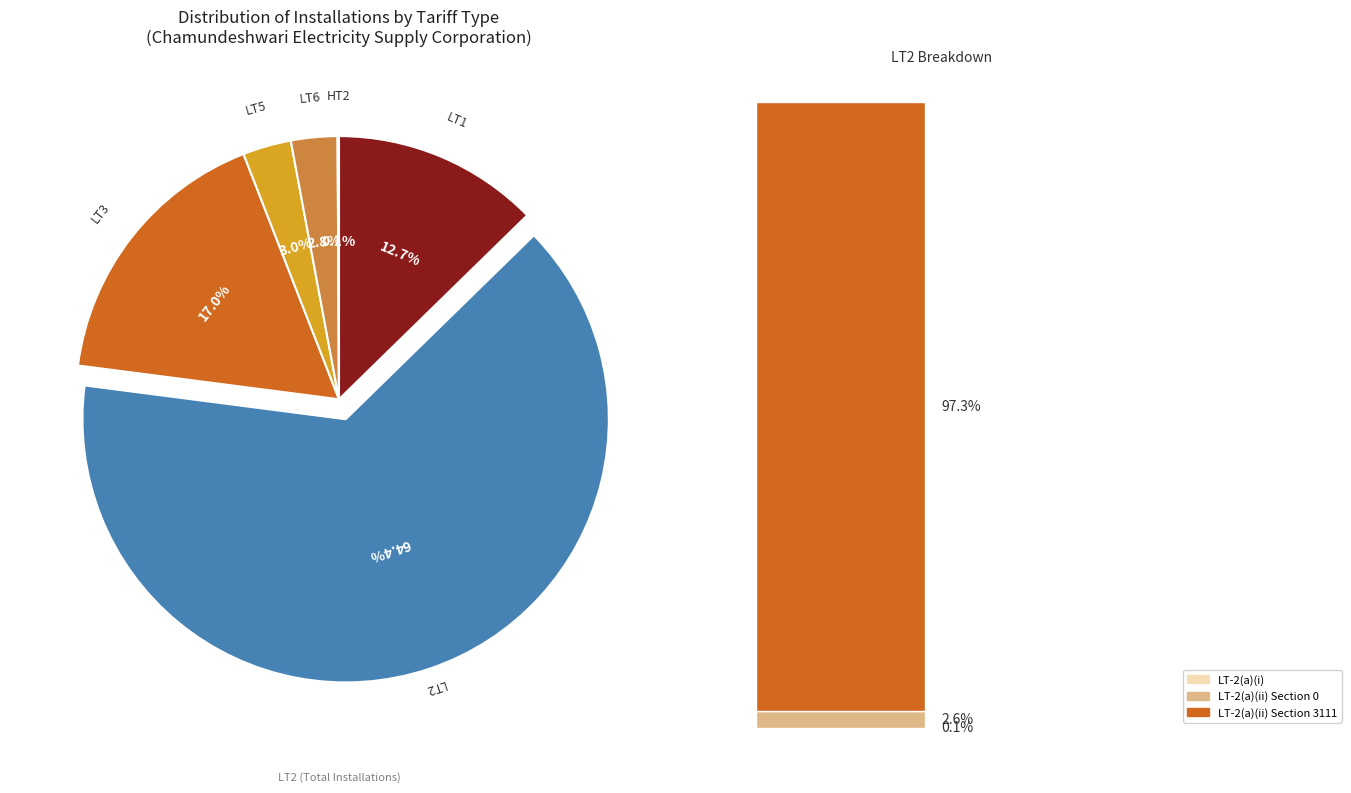

Which category has the smallest portion of the pie?

HT2